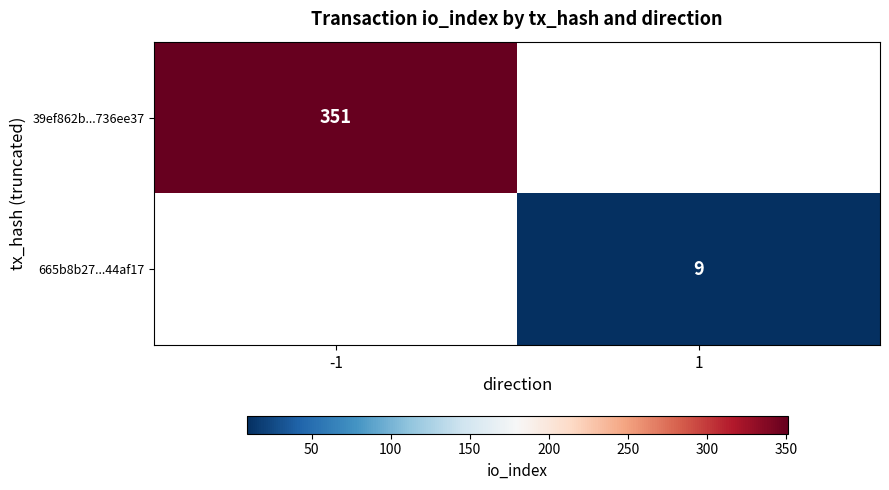

The value of 39ef862b...736ee37 at -1 is 351. True or false?

True